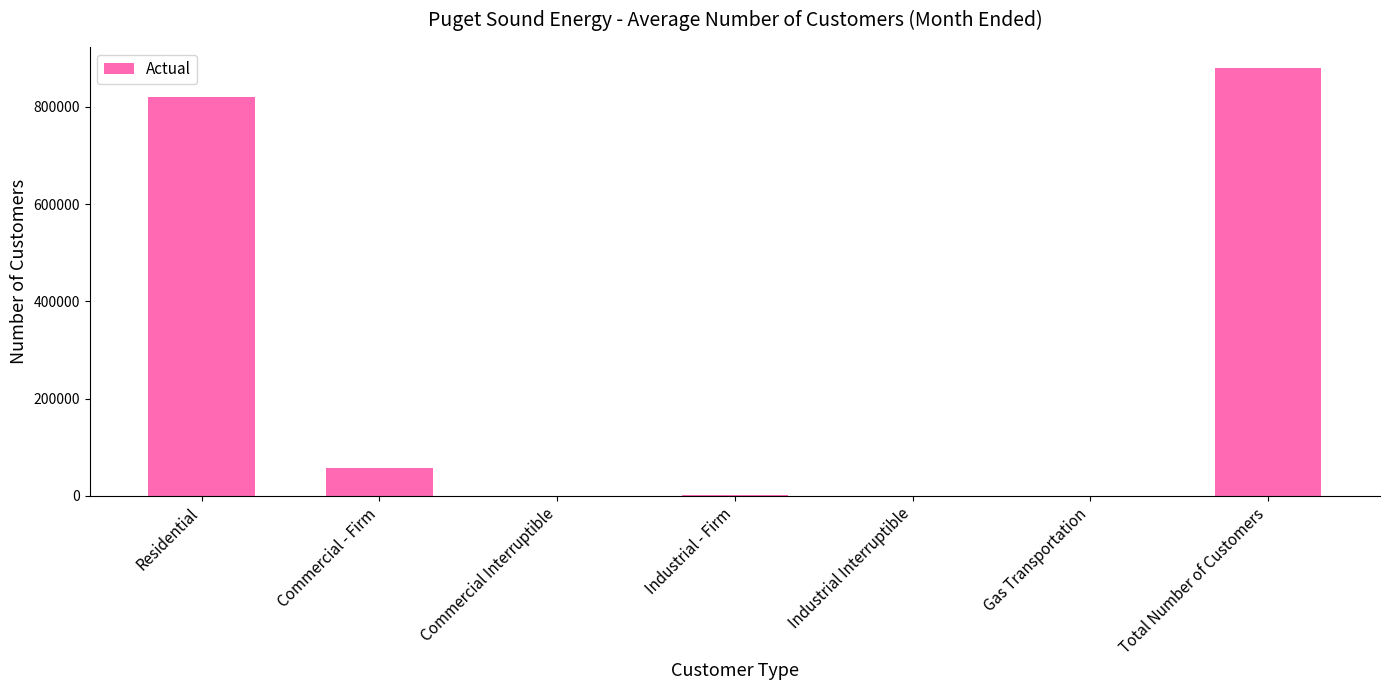

At which category does the chart reach its peak across all series?

Total Number of Customers